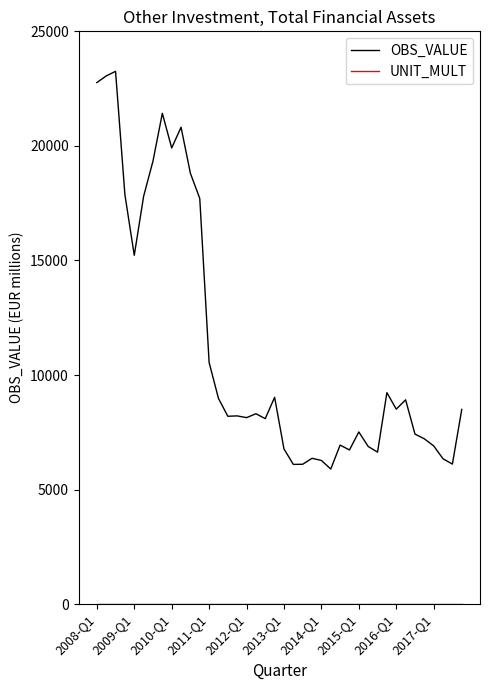

What is the highest value of the OBS_VALUE series?

23254.1